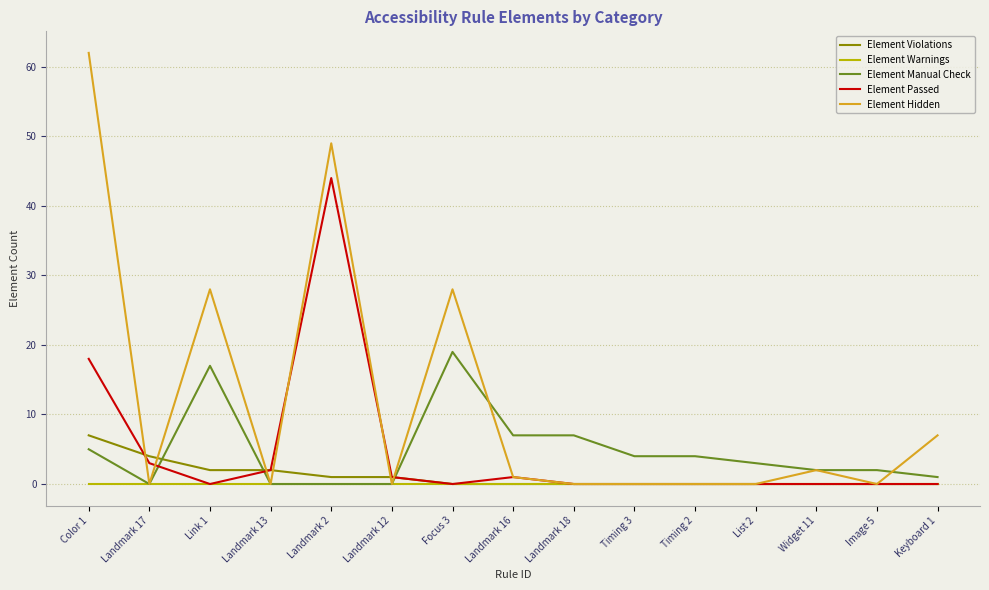

Reading right to left, transcribe all the data shown in this chart.

Element Violations: 0	0	0	0	0	0	0	0	0	1	1	2	2	4	7
Element Warnings: 0	0	0	0	0	0	0	0	0	0	0	0	0	0	0
Element Manual Check: 1	2	2	3	4	4	7	7	19	0	0	0	17	0	5
Element Passed: 0	0	0	0	0	0	0	1	0	1	44	2	0	3	18
Element Hidden: 7	0	2	0	0	0	0	1	28	0	49	0	28	0	62